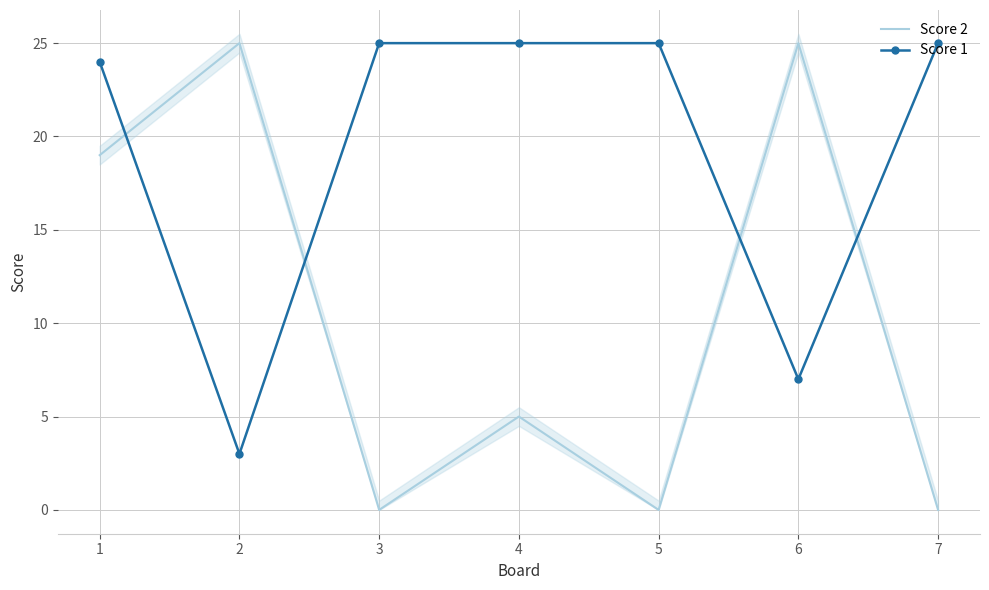

Count the number of categories in the chart.

7